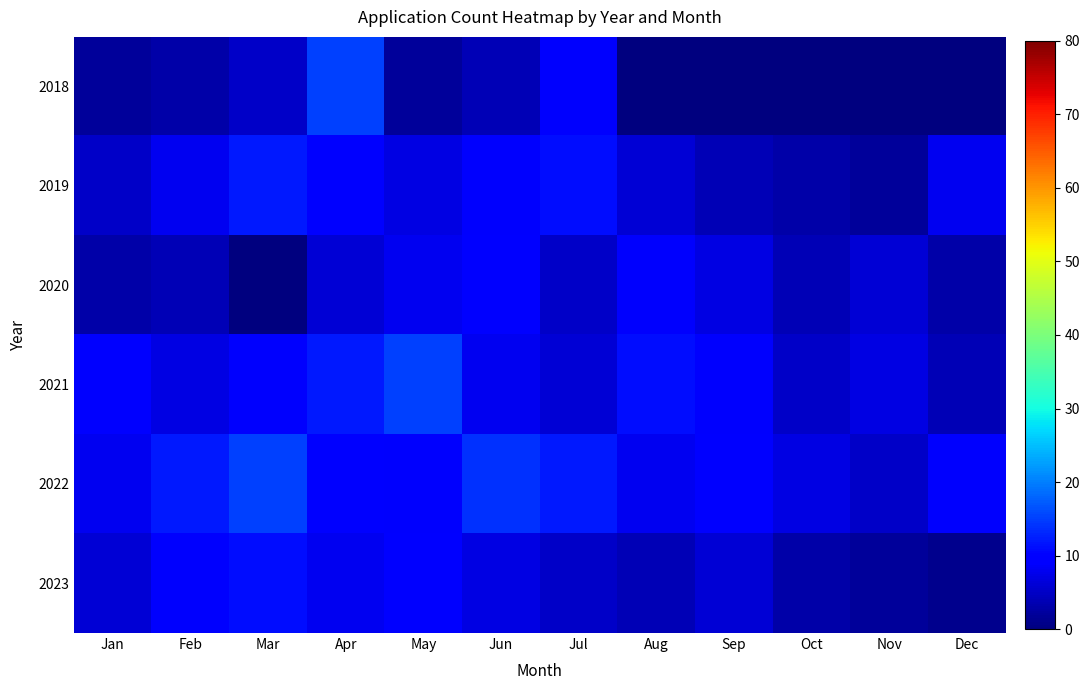

Rank the series at Oct from highest to lowest value.

2022, 2021, 2020, 2019, 2023, 2018